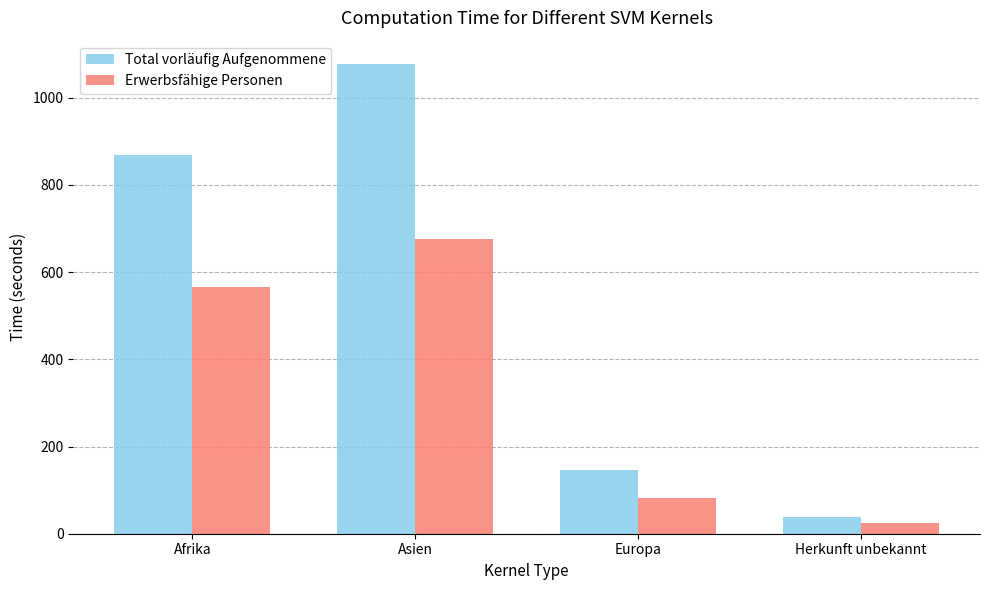

Are the bars grouped side by side (vs. stacked)?

Yes